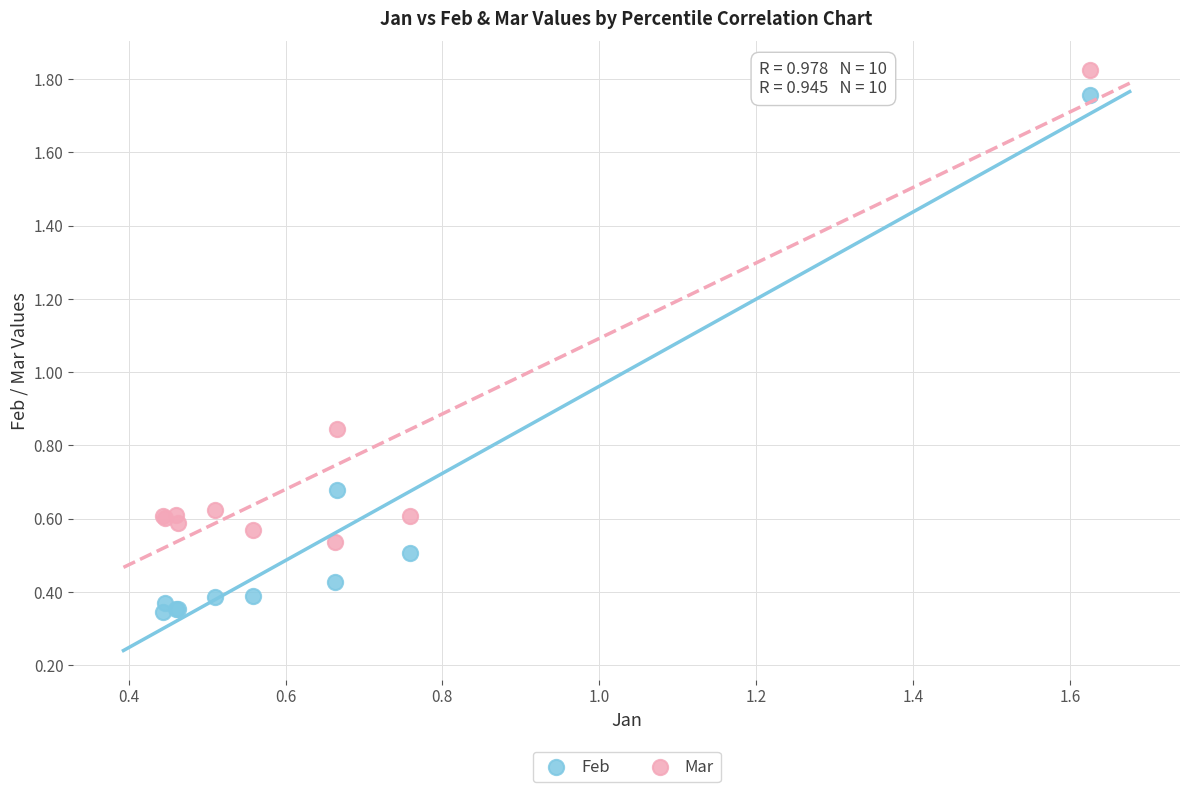

Which series has the widest spread of Y values?

Feb